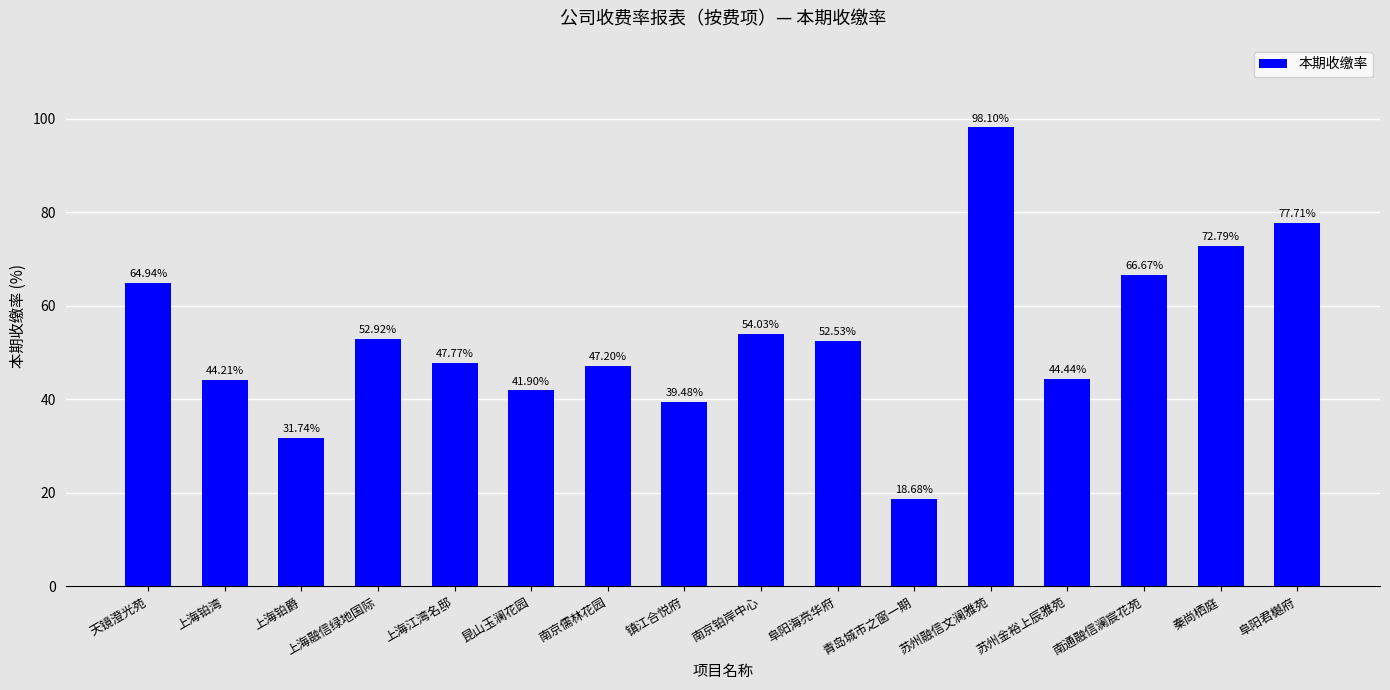

Reading right to left, extract all data points from this chart.

阜阳君樾府=77.7	秦尚栖庭=72.8	南通融信澜宸花苑=66.7	苏州金裕上辰雅苑=44.4	苏州融信文澜雅苑=98.1	青岛城市之窗一期=18.7	阜阳海亮华府=52.5	南京铂岸中心=54.0	镇江合悦府=39.5	南京儒林花园=47.2	昆山玉澜花园=41.9	上海江湾名邸=47.8	上海融信绿地国际=52.9	上海铂爵=31.7	上海铂湾=44.2	天镜澄光苑=64.9